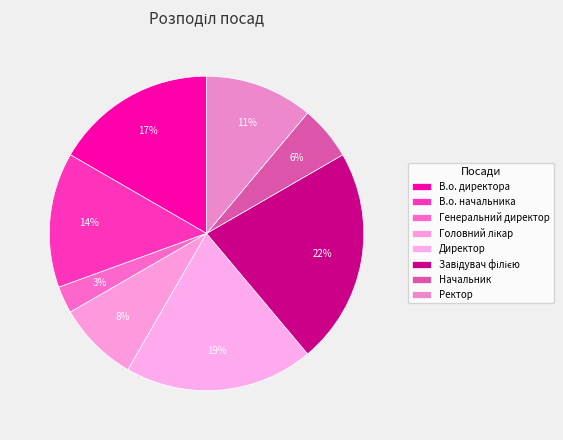

Is there a majority slice in this chart?

No